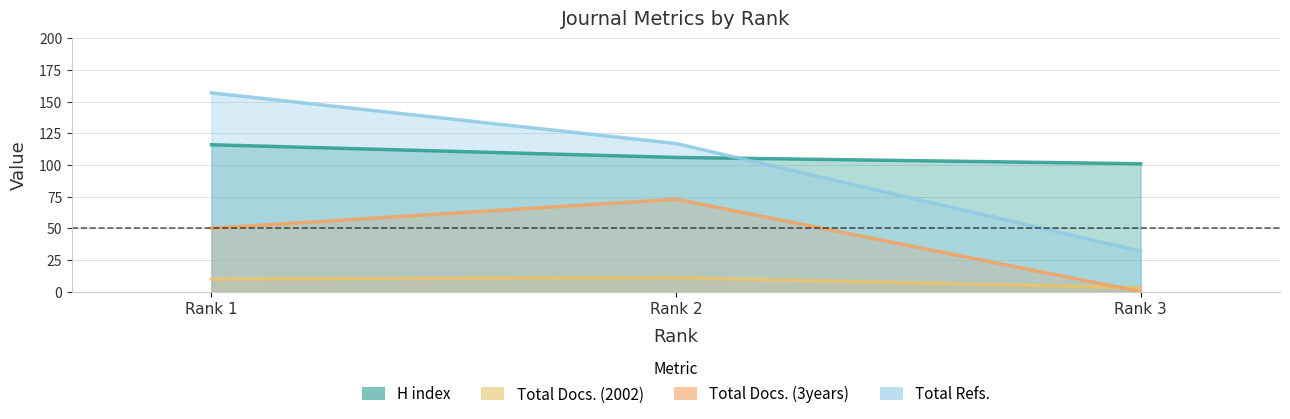

What is the maximum value for Total Docs. (3years)?

73